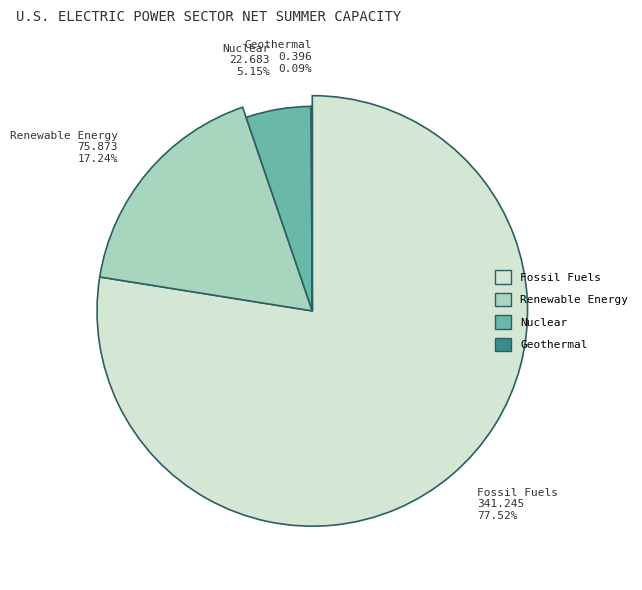

What is the ratio of the value at Renewable Energy to the value at Nuclear?

3.3